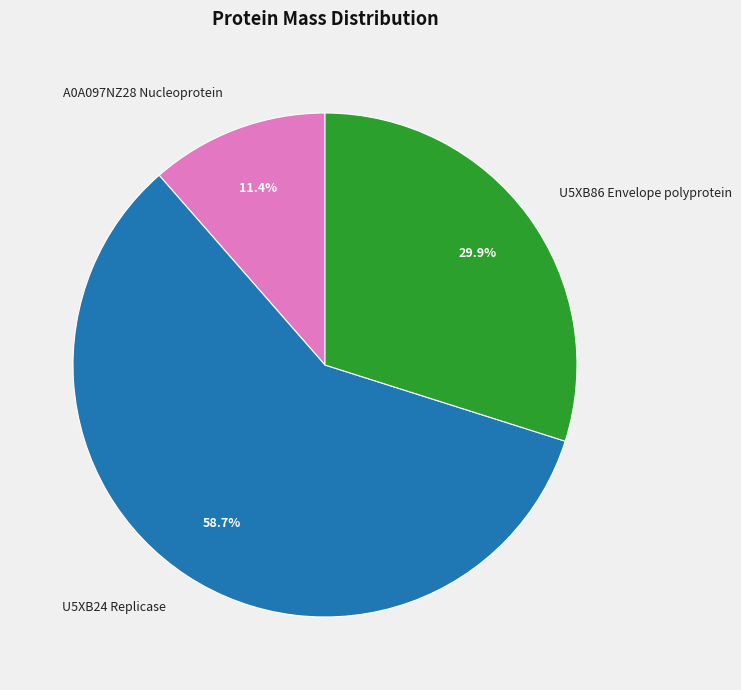

How many slices are in this pie chart?

3